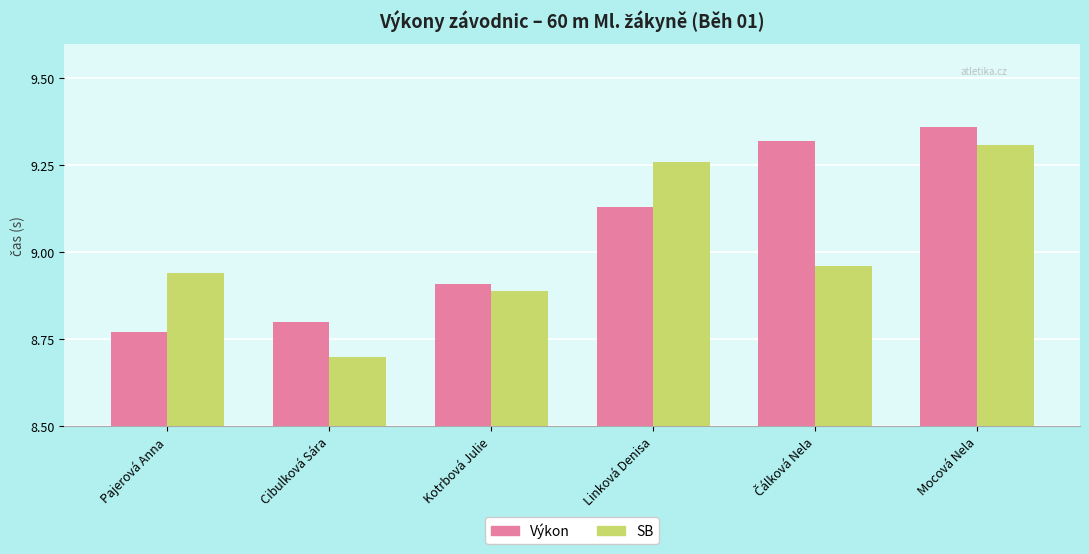

Which series has the largest total across all categories?

Výkon